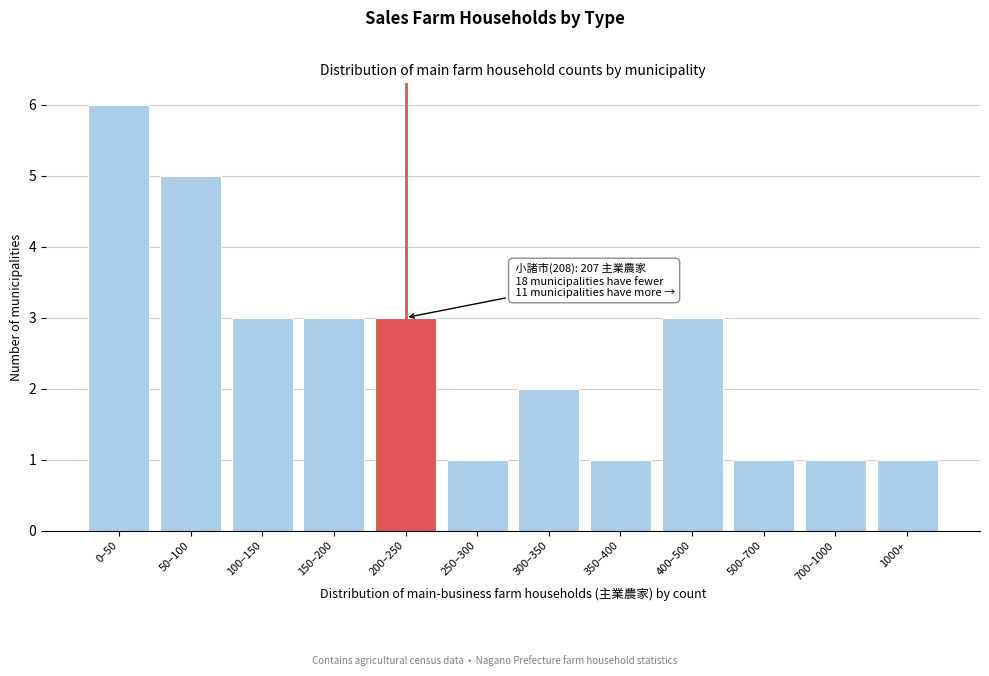

Reading left to right, transcribe all the data shown in this chart.

0–50=6	50–100=5	100–150=3	150–200=3	200–250=3	250–300=1	300–350=2	350–400=1	400–500=3	500–700=1	700–1000=1	1000+=1